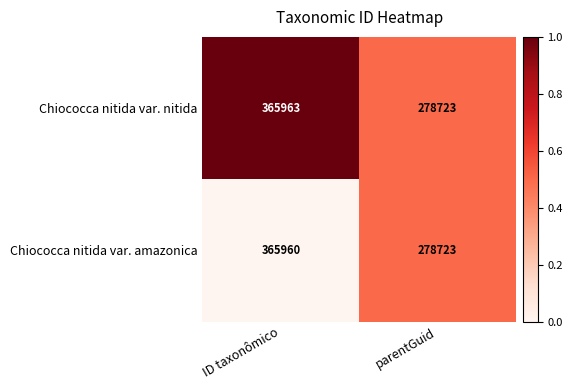

What value does the Chiococca nitida var. nitida series have at ID taxonômico?

365963